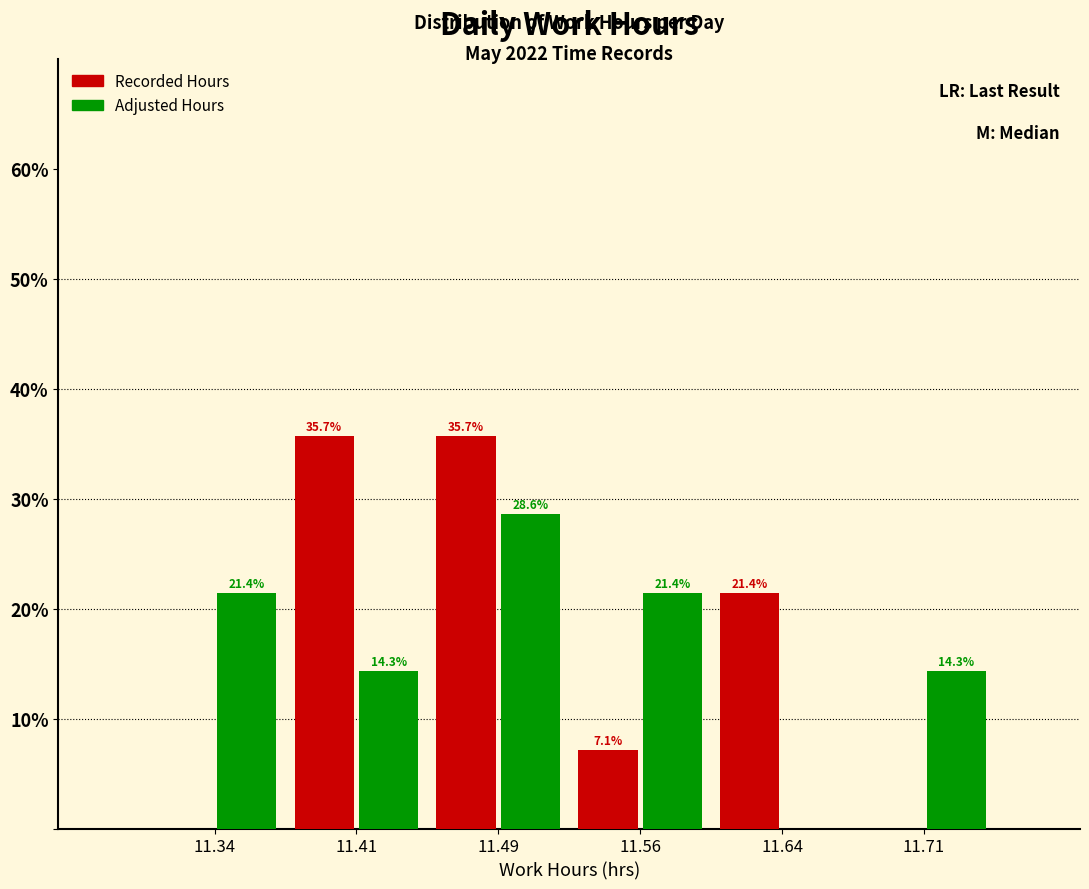

In the Adjusted Hours series, which range on the x-axis has the tallest bar?

11.450 to 11.525